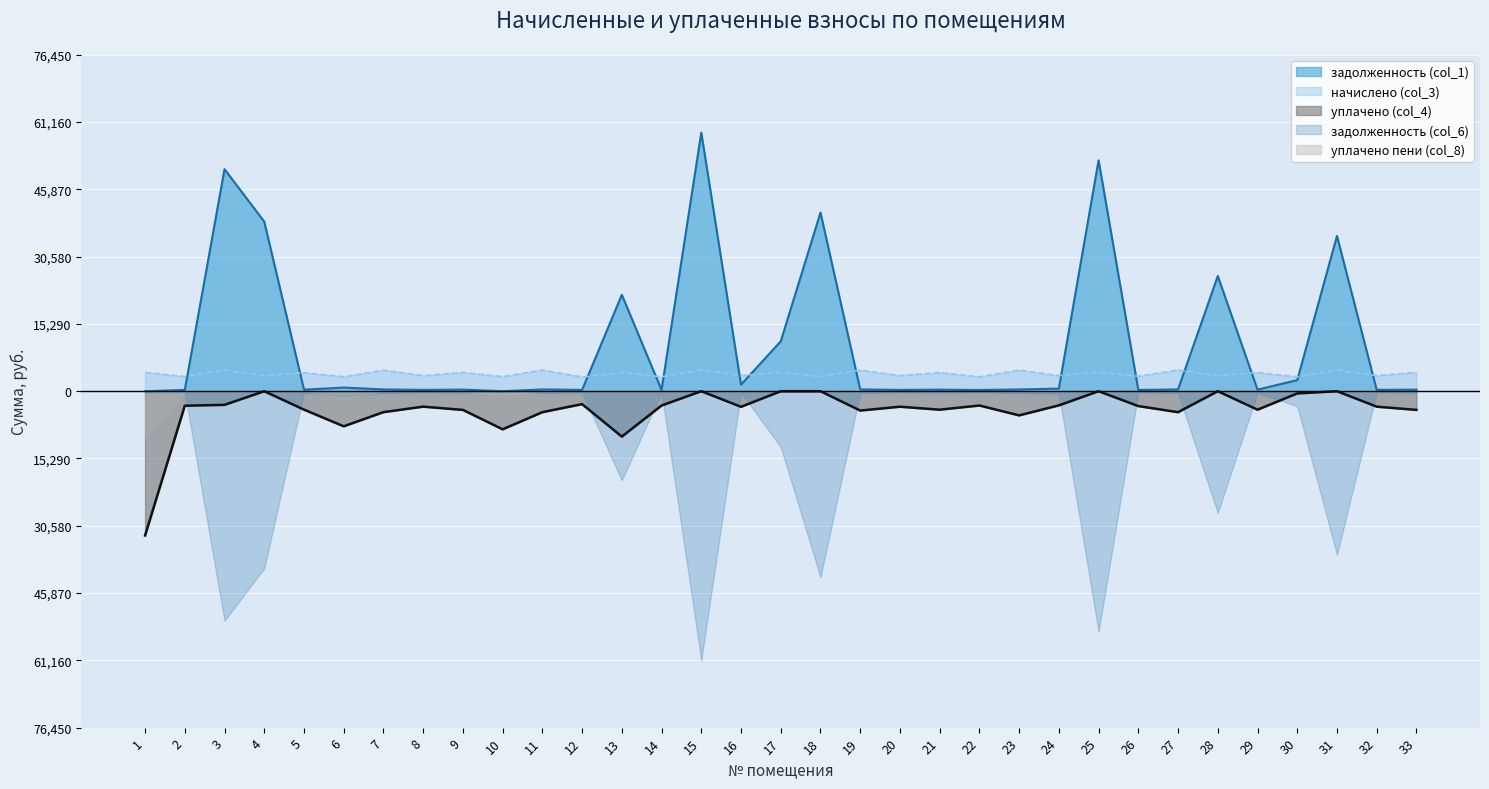

How many times do задолженность (col_1) and начислено (col_3) cross each other?

14